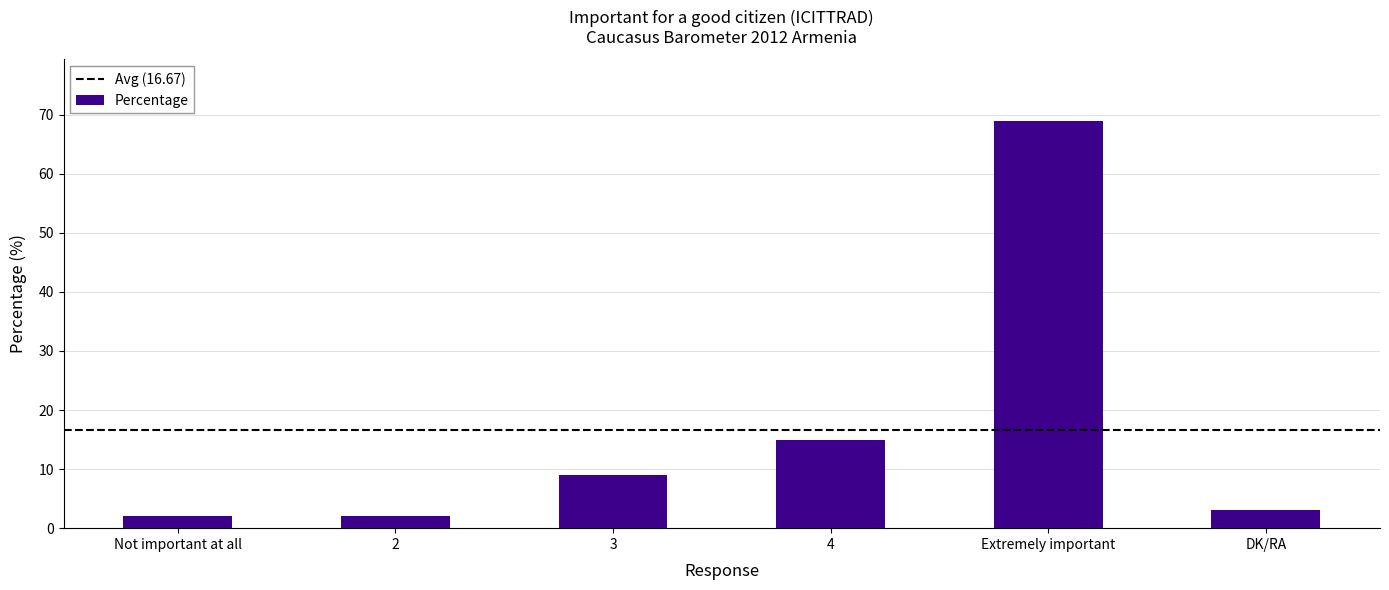

Reading right to left, transcribe all the data shown in this chart.

DK/RA=3	Extremely important=69	4=15	3=9	2=2	Not important at all=2